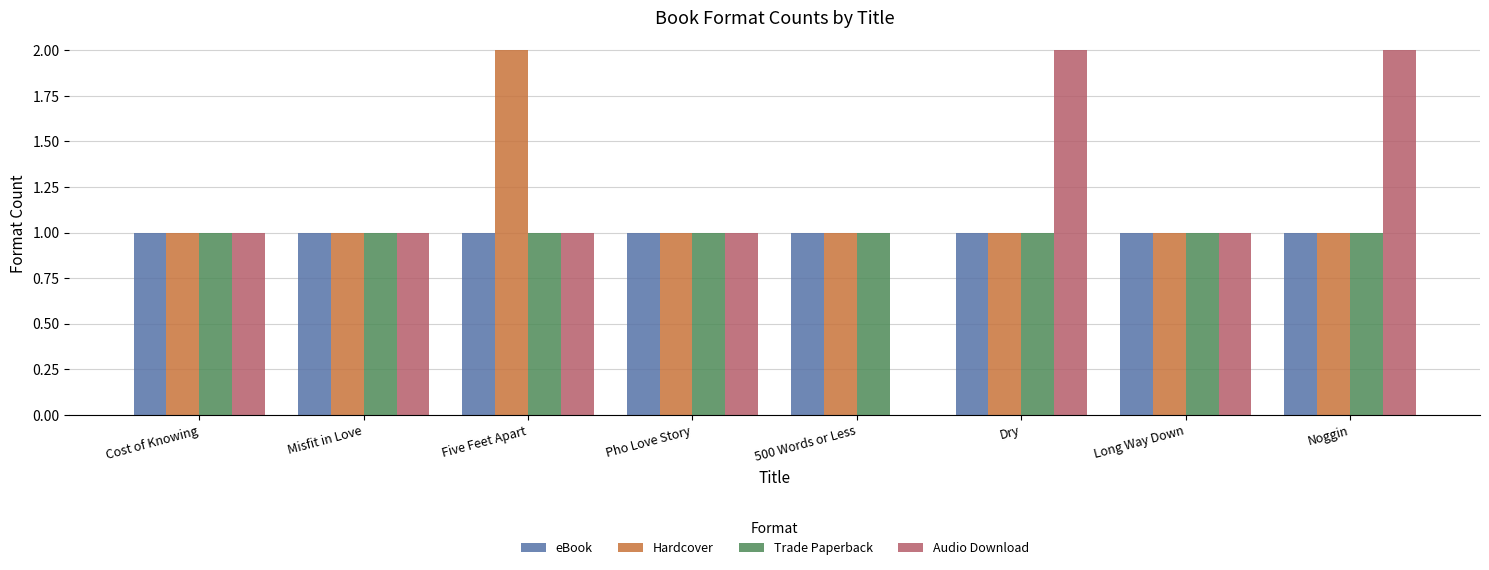

How many distinct data groups are displayed?

4